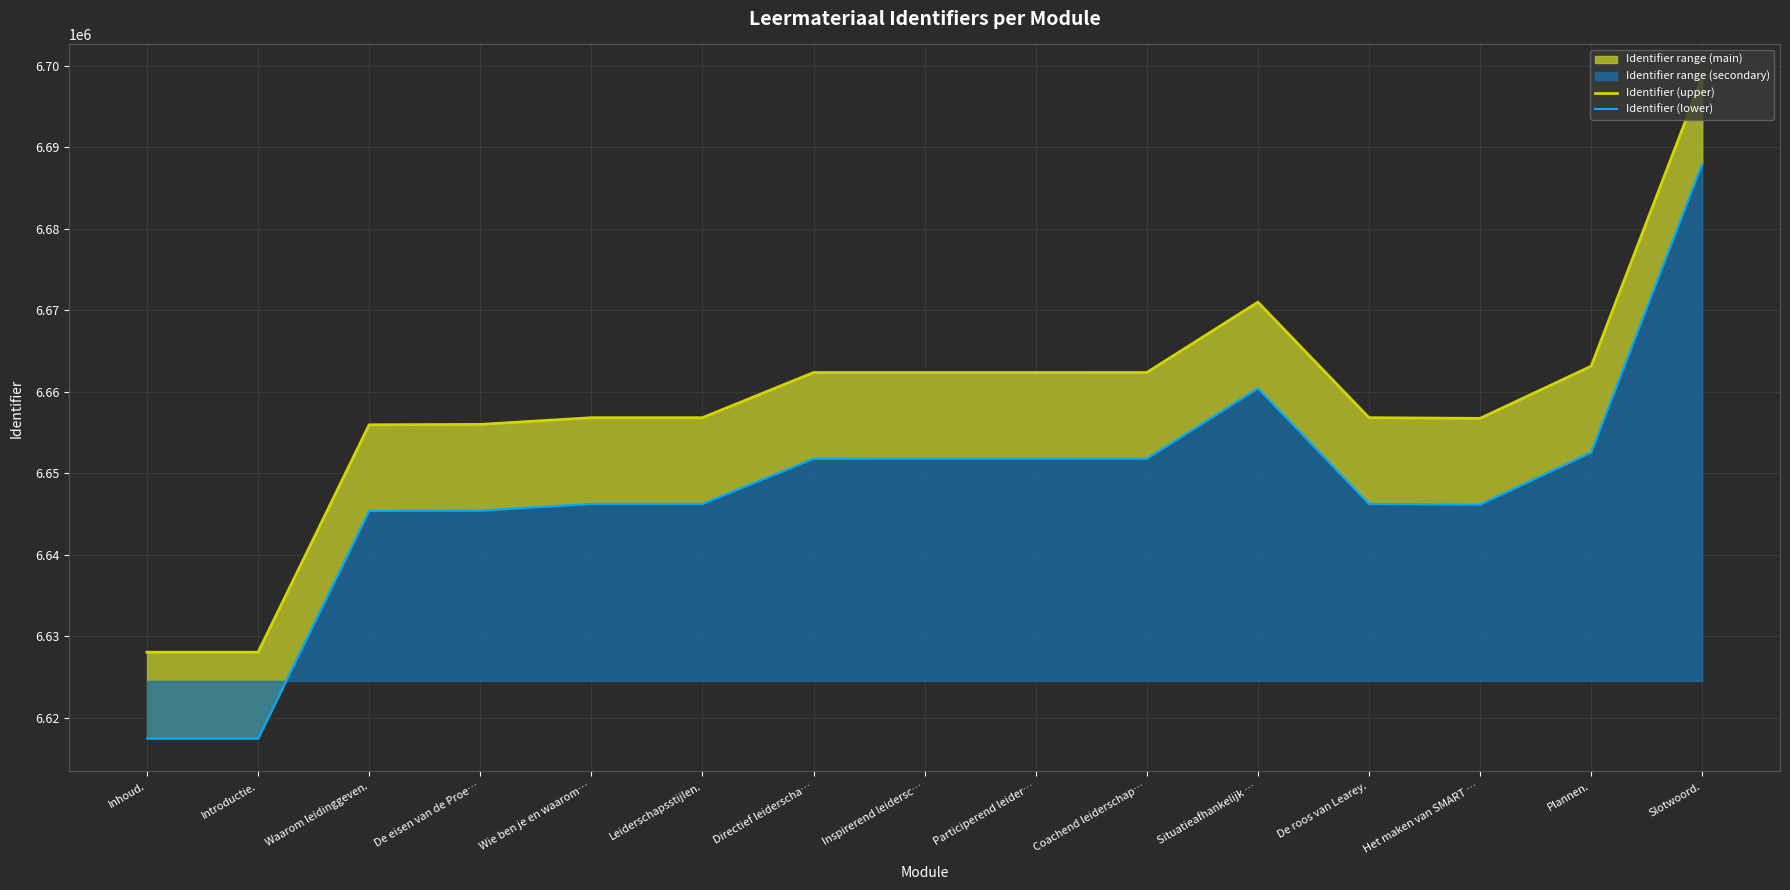

Is the value of Identifier (upper) at Directief leiderscha… greater than the value of Identifier (lower) at Leiderschapsstijlen.?

Yes